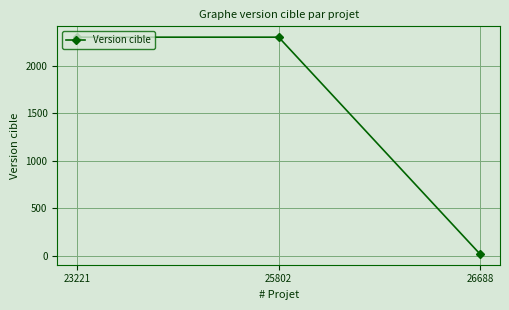

What is the difference between the maximum and minimum values?

2280.0